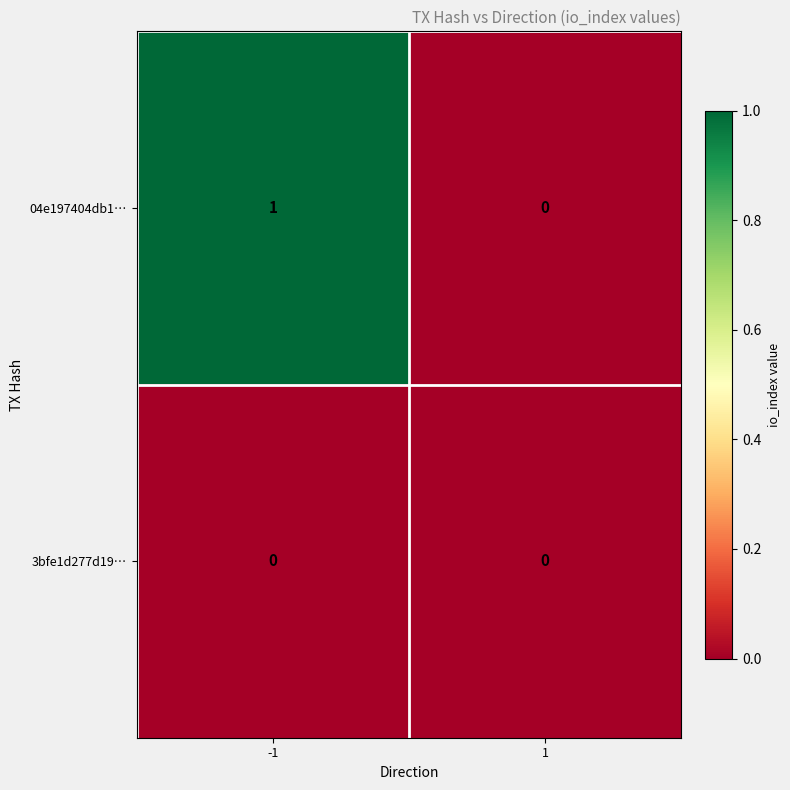

Is it true that 3bfe1d277d19… equals 0 at 1?

True